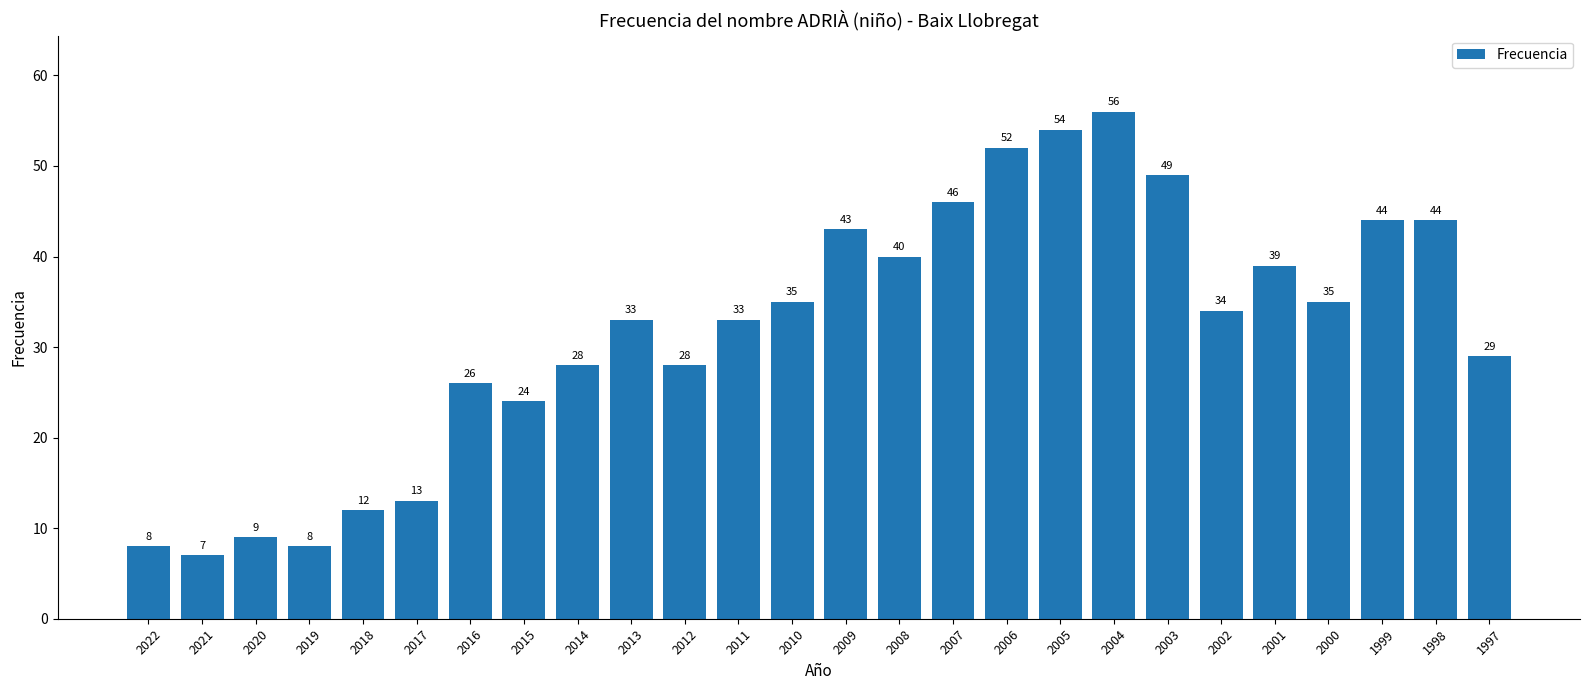

Reading left to right, what are all the values shown in this chart?

2022=8	2021=7	2020=9	2019=8	2018=12	2017=13	2016=26	2015=24	2014=28	2013=33	2012=28	2011=33	2010=35	2009=43	2008=40	2007=46	2006=52	2005=54	2004=56	2003=49	2002=34	2001=39	2000=35	1999=44	1998=44	1997=29